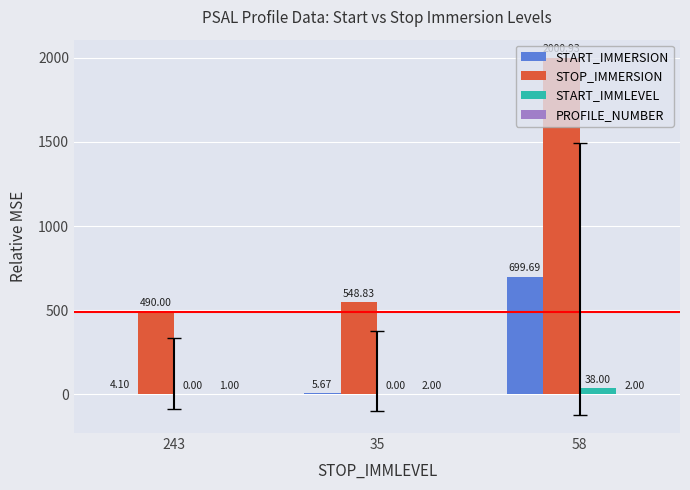

How many START_IMMLEVEL values are between 0 and 38?

3